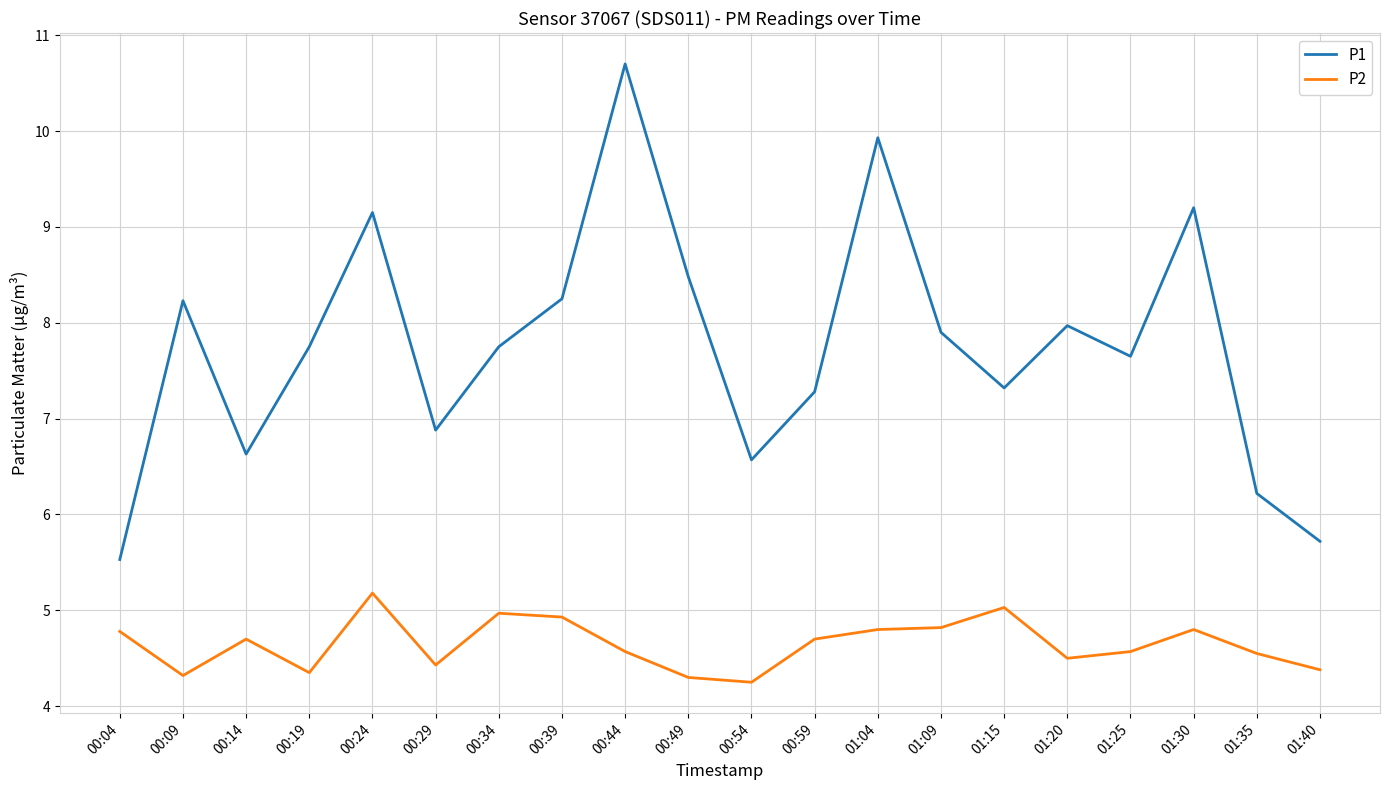

True or false: P2 has a value of 1.1 at 00:39.

False